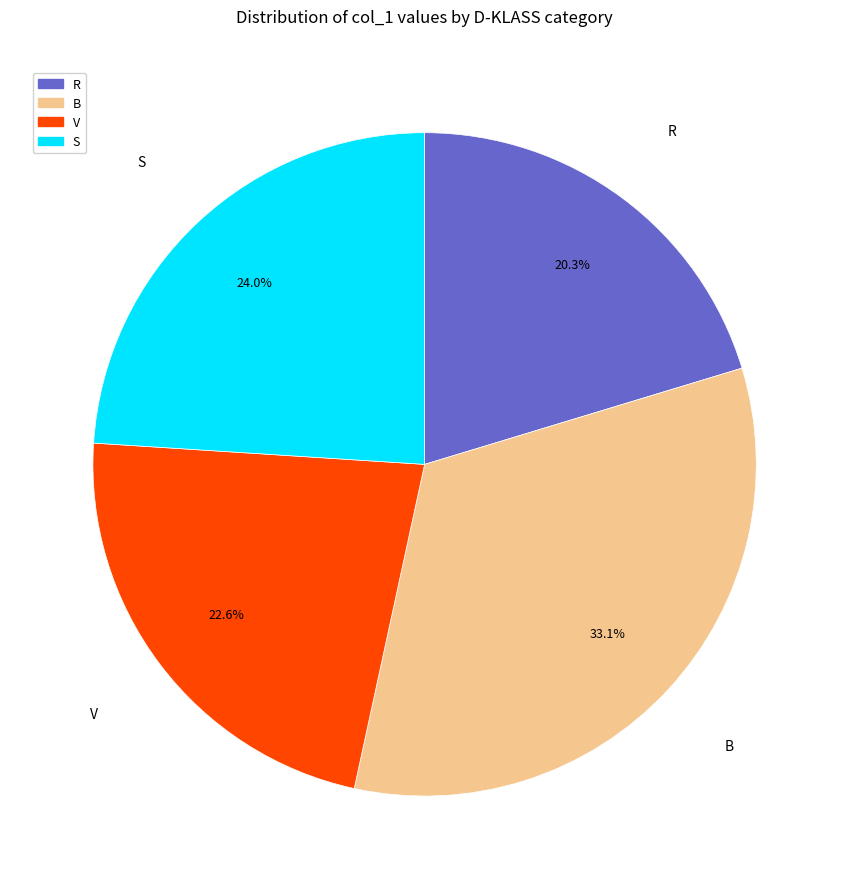

To the nearest percent, what is the difference between the largest and smallest slice percentages?

13%